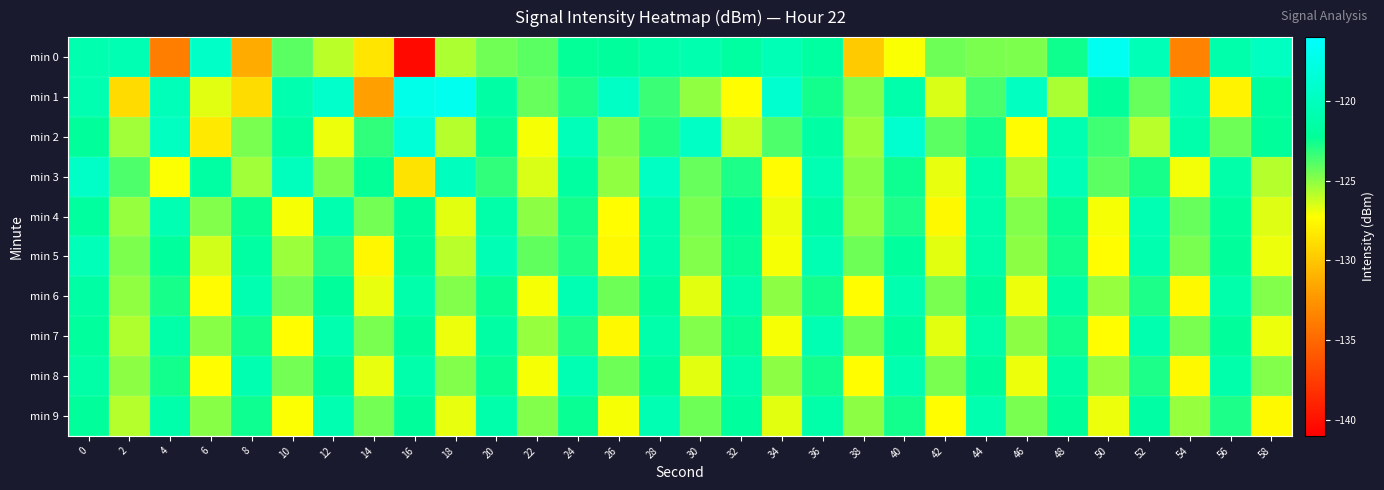

Which category has the lowest value across all series?

16